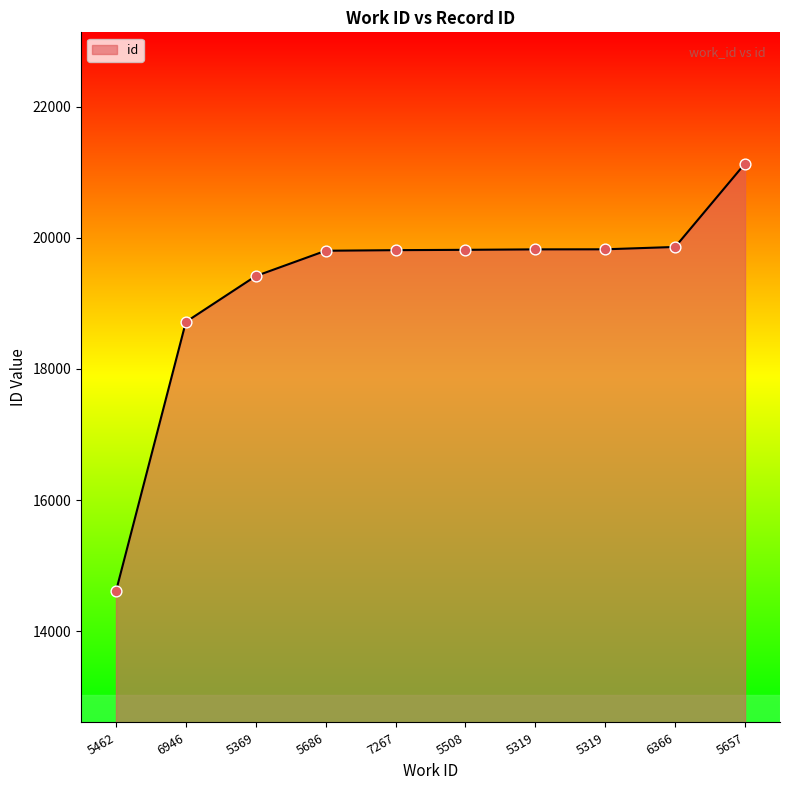

How many lines are shown in the chart?

1